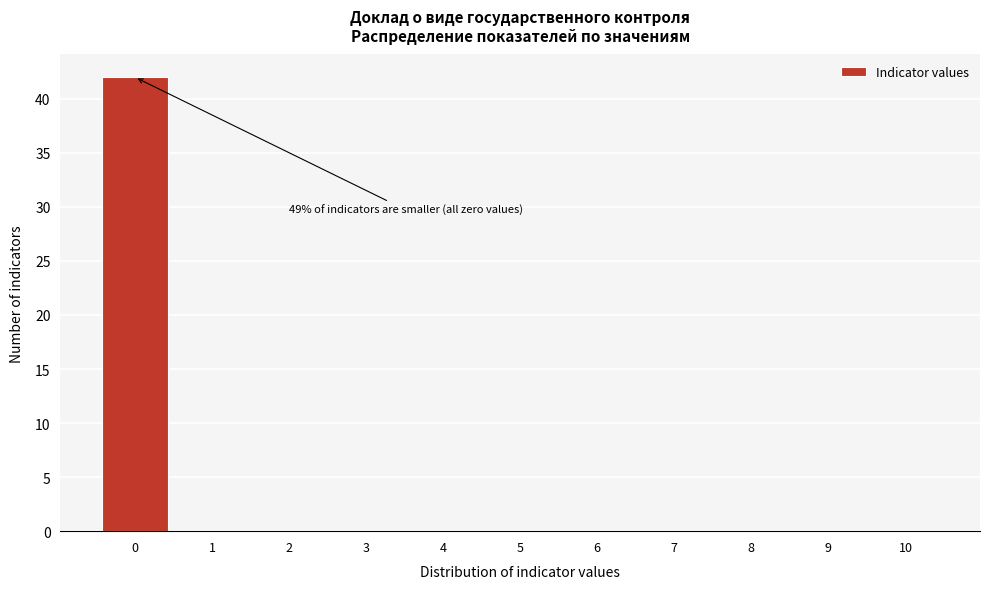

Reading right to left, what are all the values shown in this chart?

10=0	9=0	8=0	7=0	6=0	5=0	4=0	3=0	2=0	1=0	0=42